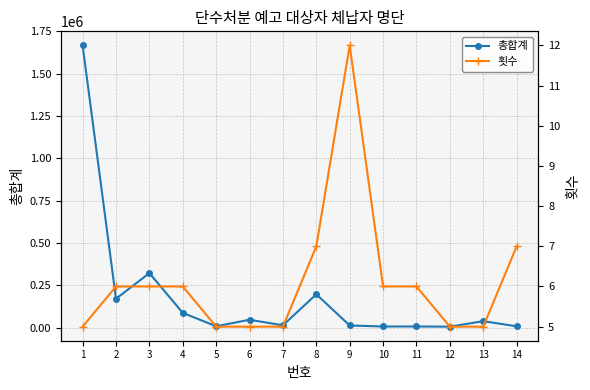

Which series has the largest range (max minus min)?

총합계